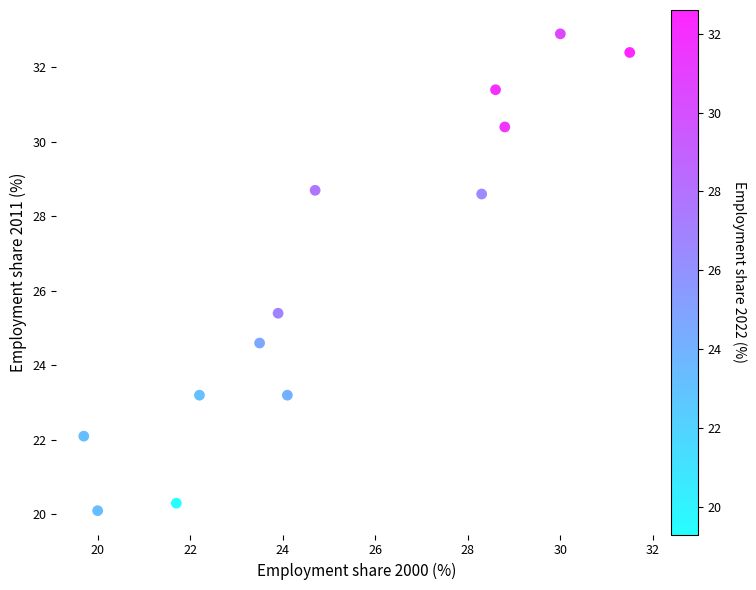

What Y value in the scatter plot is closest to 26?

25.4